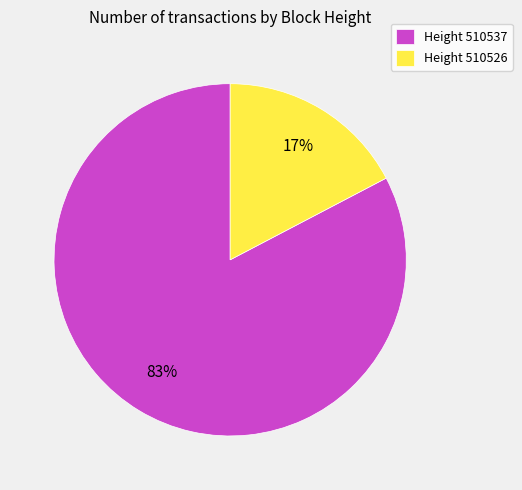

Is there any slice that represents more than half of the pie?

Yes